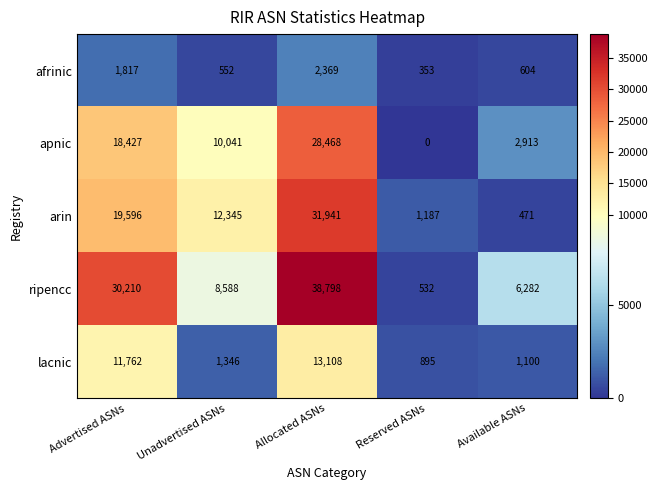

Reading left to right, transcribe all the data shown in this chart.

afrinic: Advertised ASNs=1817	Unadvertised ASNs=552	Allocated ASNs=2369	Reserved ASNs=353	Available ASNs=604
apnic: Advertised ASNs=18427	Unadvertised ASNs=10041	Allocated ASNs=28468	Reserved ASNs=0	Available ASNs=2913
arin: Advertised ASNs=19596	Unadvertised ASNs=12345	Allocated ASNs=31941	Reserved ASNs=1187	Available ASNs=471
ripencc: Advertised ASNs=30210	Unadvertised ASNs=8588	Allocated ASNs=38798	Reserved ASNs=532	Available ASNs=6282
lacnic: Advertised ASNs=11762	Unadvertised ASNs=1346	Allocated ASNs=13108	Reserved ASNs=895	Available ASNs=1100